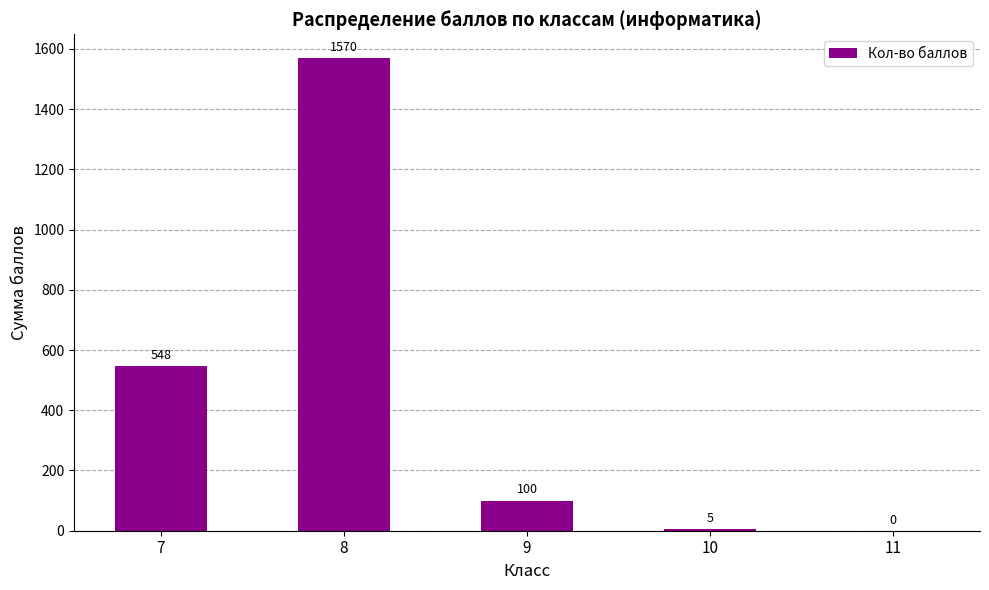

How many positive values are there?

4